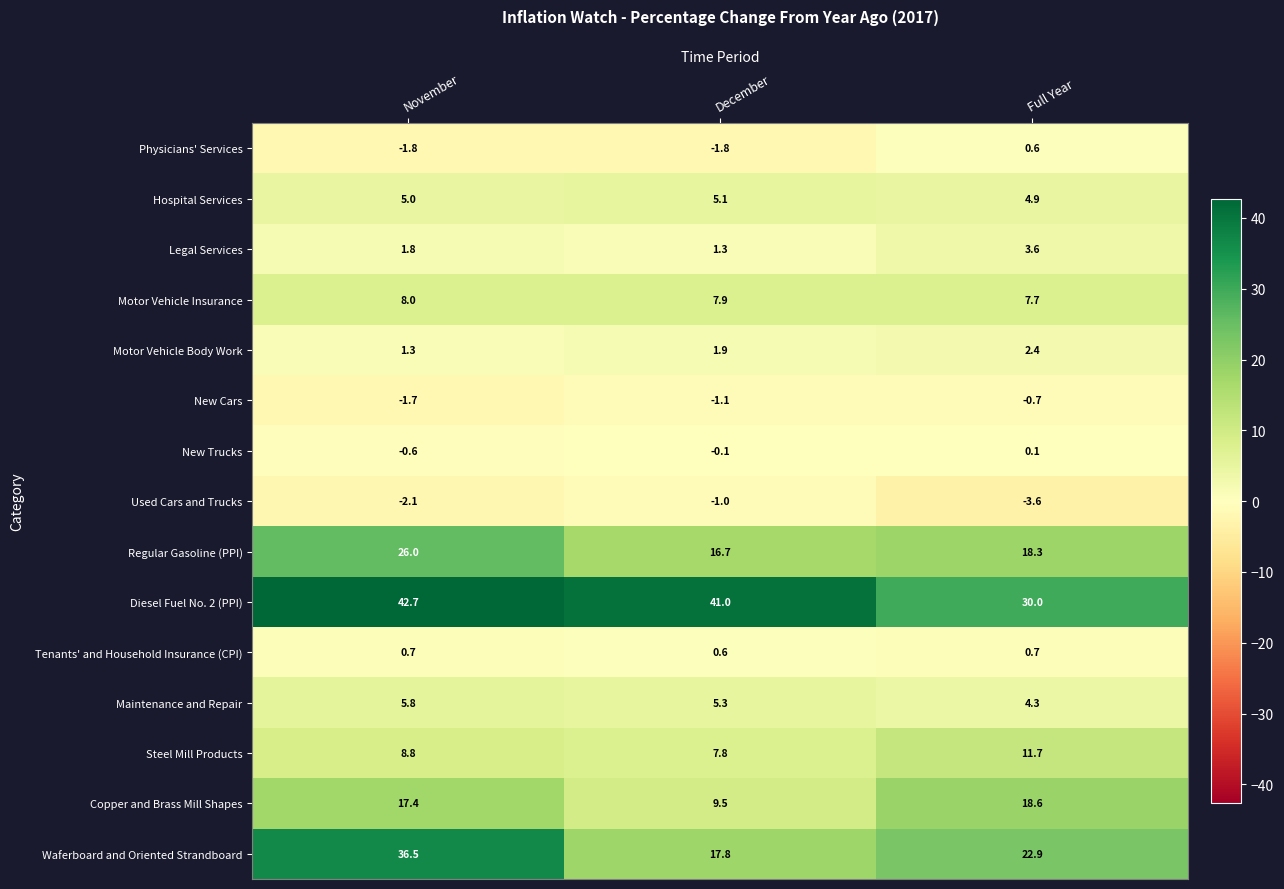

Read the New Trucks value at November.

-0.6